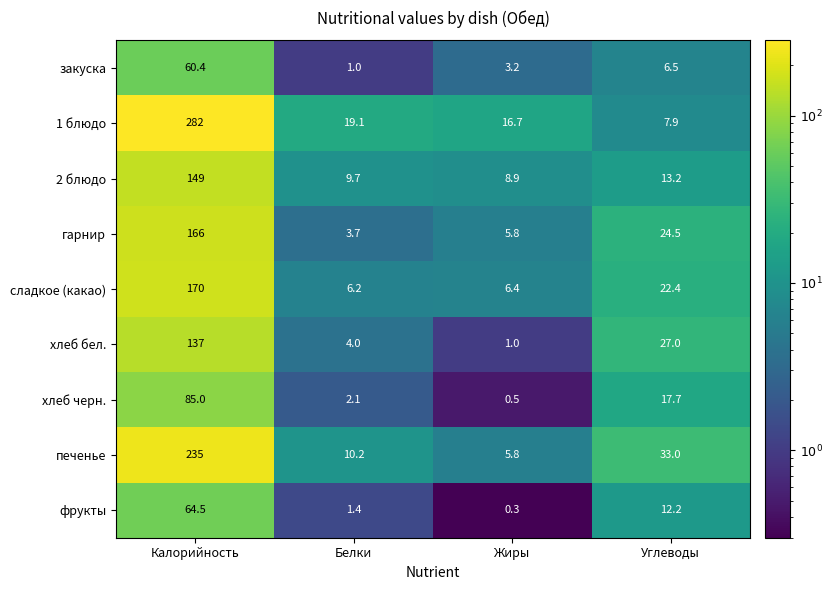

Is it true that хлеб черн. equals 0.6 at Белки?

False